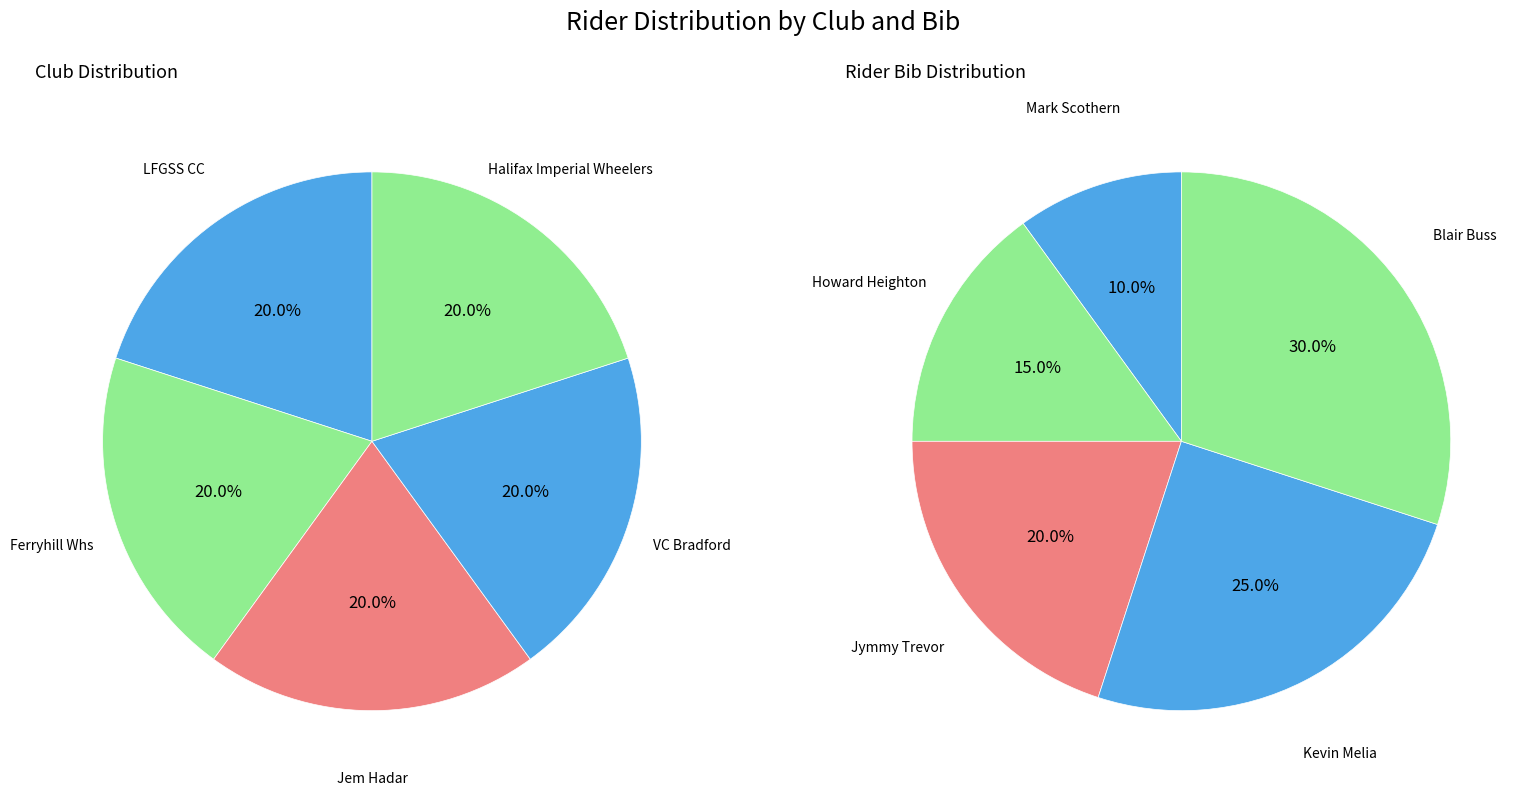

Does any single category account for the majority?

No